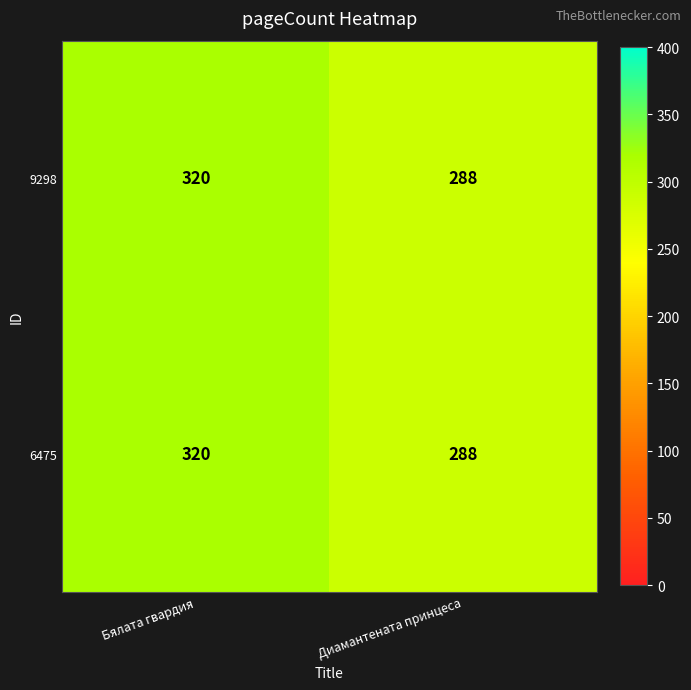

What is the sum of the 9298 values at Диамантената принцеса and Бялата гвардия?

608